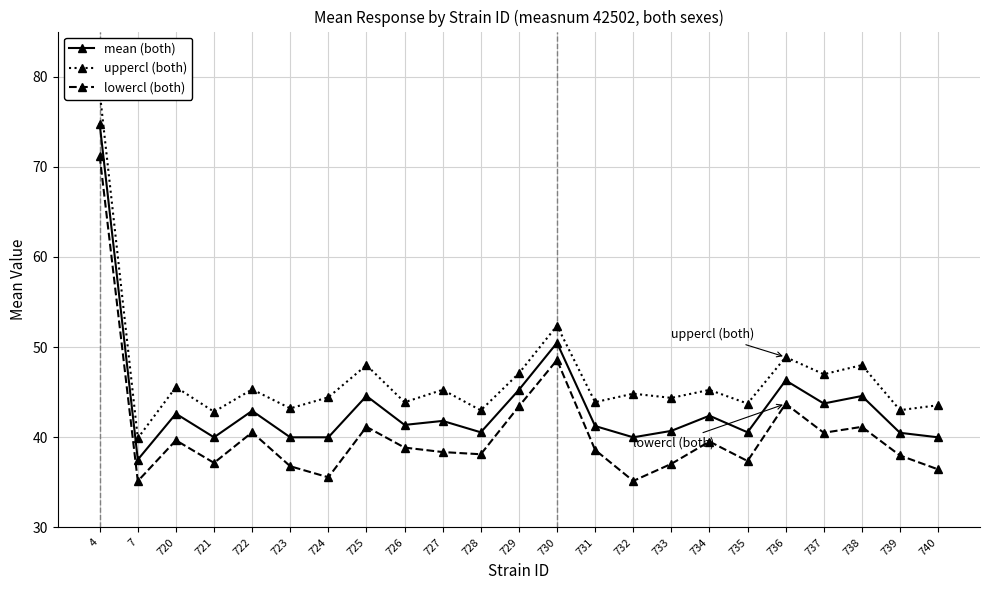

What is the spread (max minus min) of values at 737?

6.5